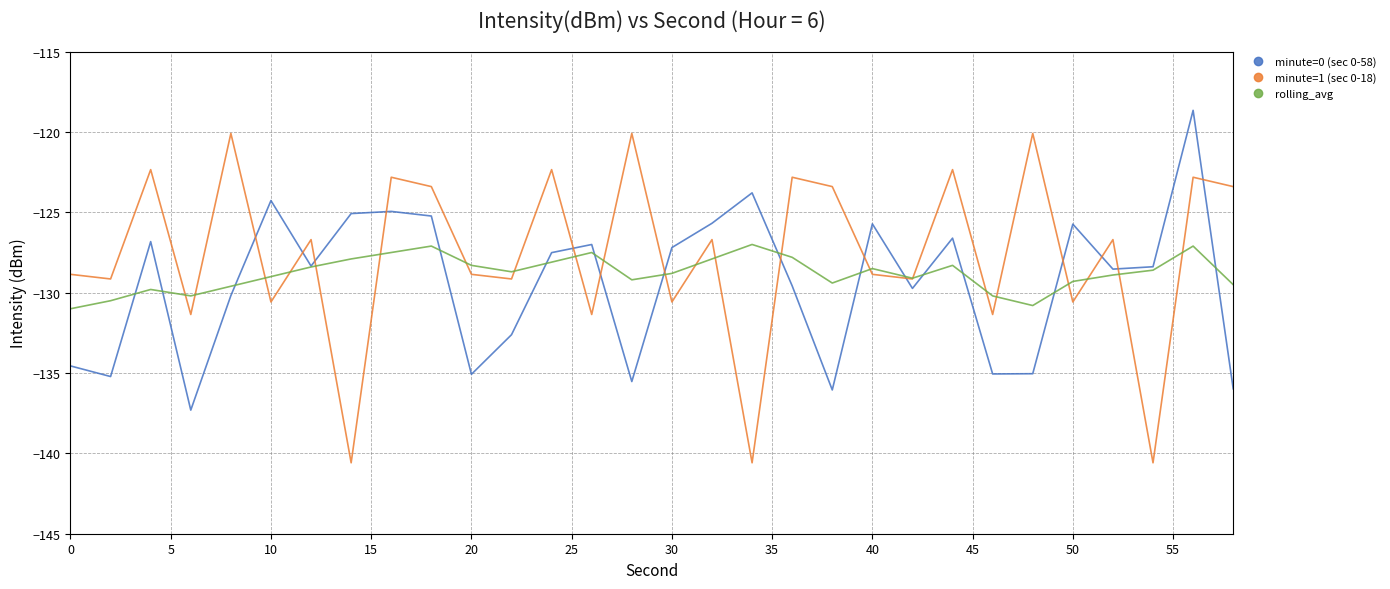

List the series in order of their peak value, lowest first.

rolling_avg, minute=1 (sec 0-18), minute=0 (sec 0-58)